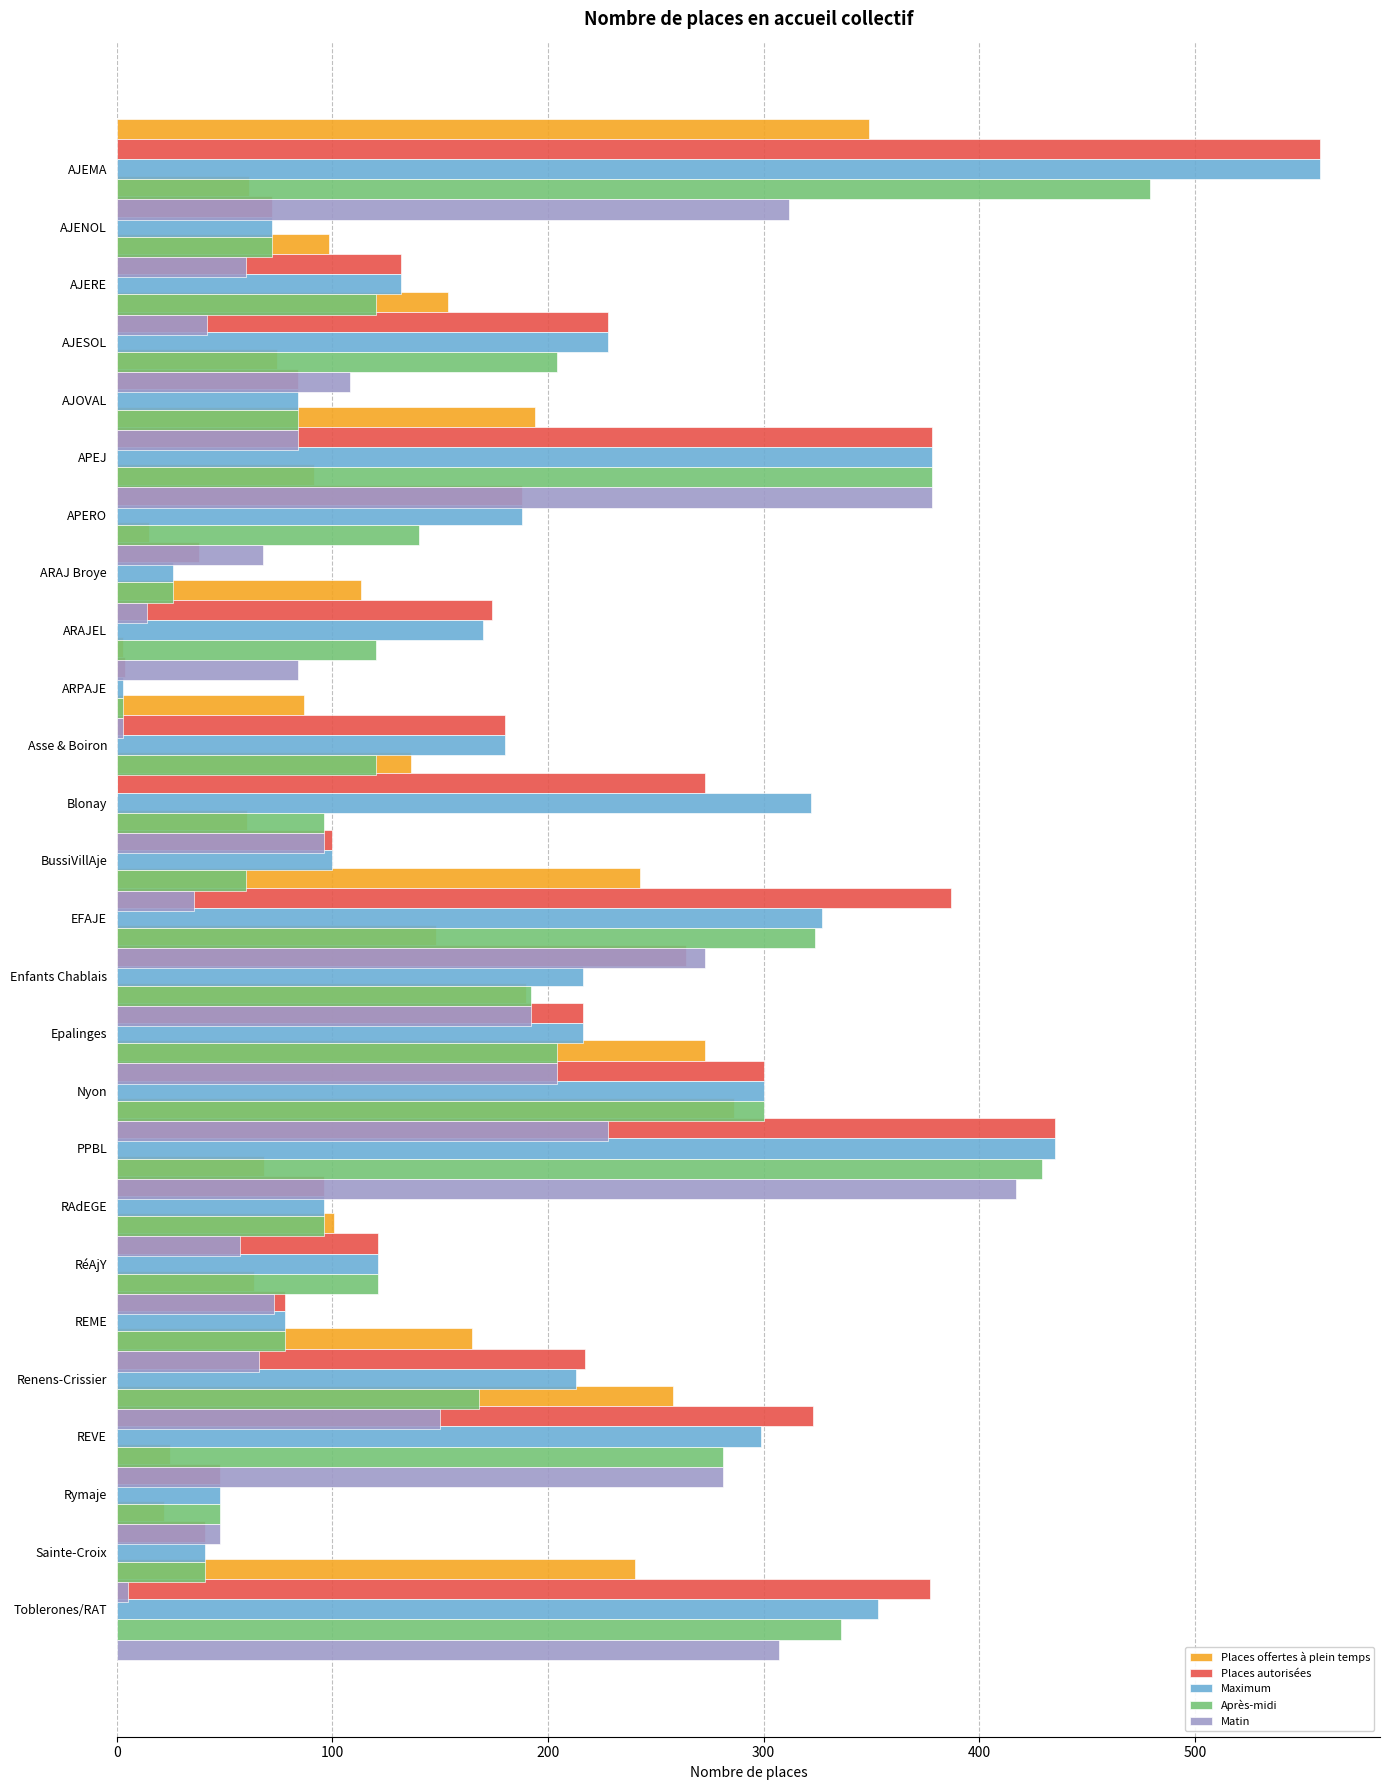

What is the minimum value for Places autorisées?

4.0